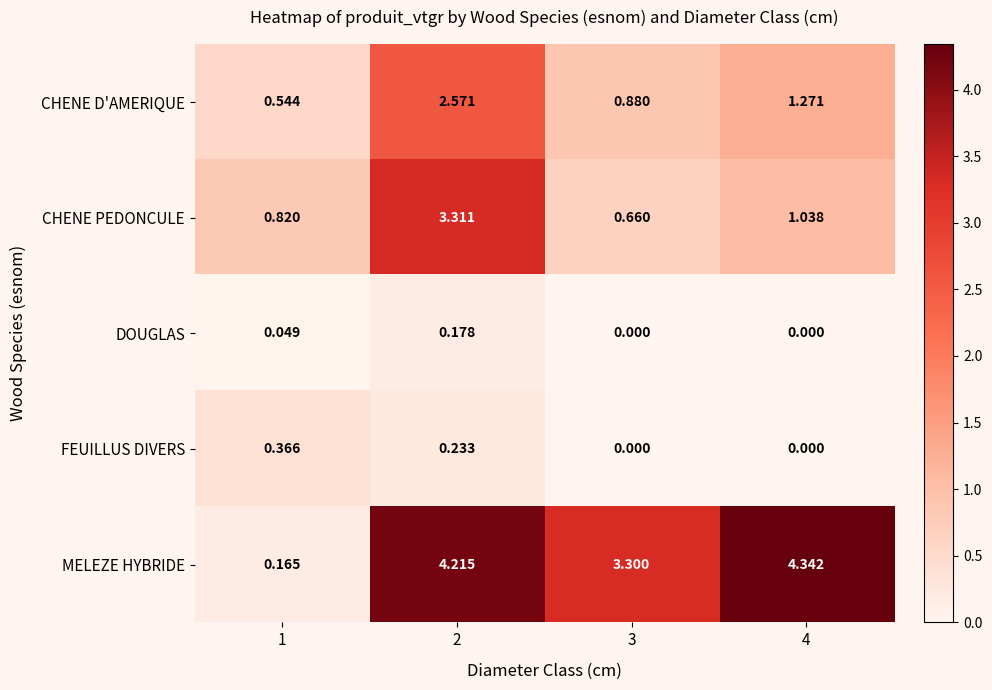

Rank the series by their maximum value, from highest to lowest.

MELEZE HYBRIDE, CHENE PEDONCULE, CHENE D'AMERIQUE, FEUILLUS DIVERS, DOUGLAS